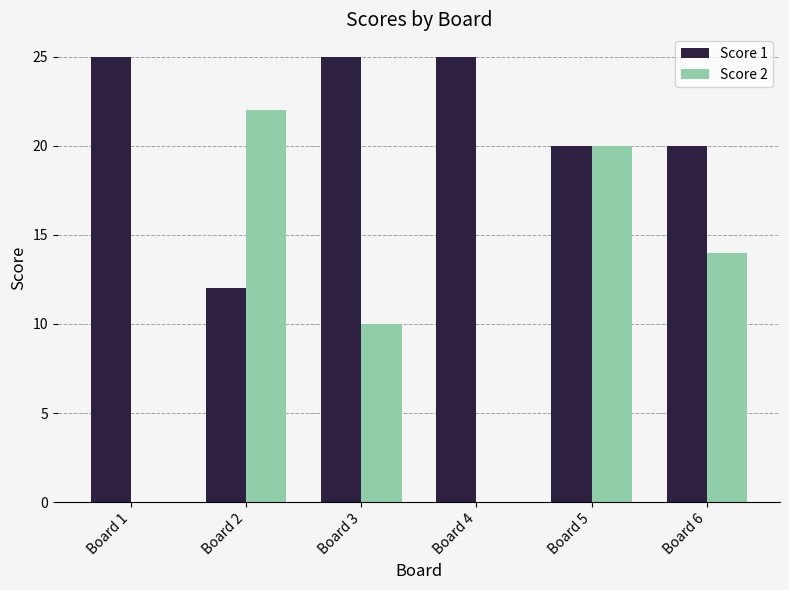

What is the maximum value for Score 2?

22